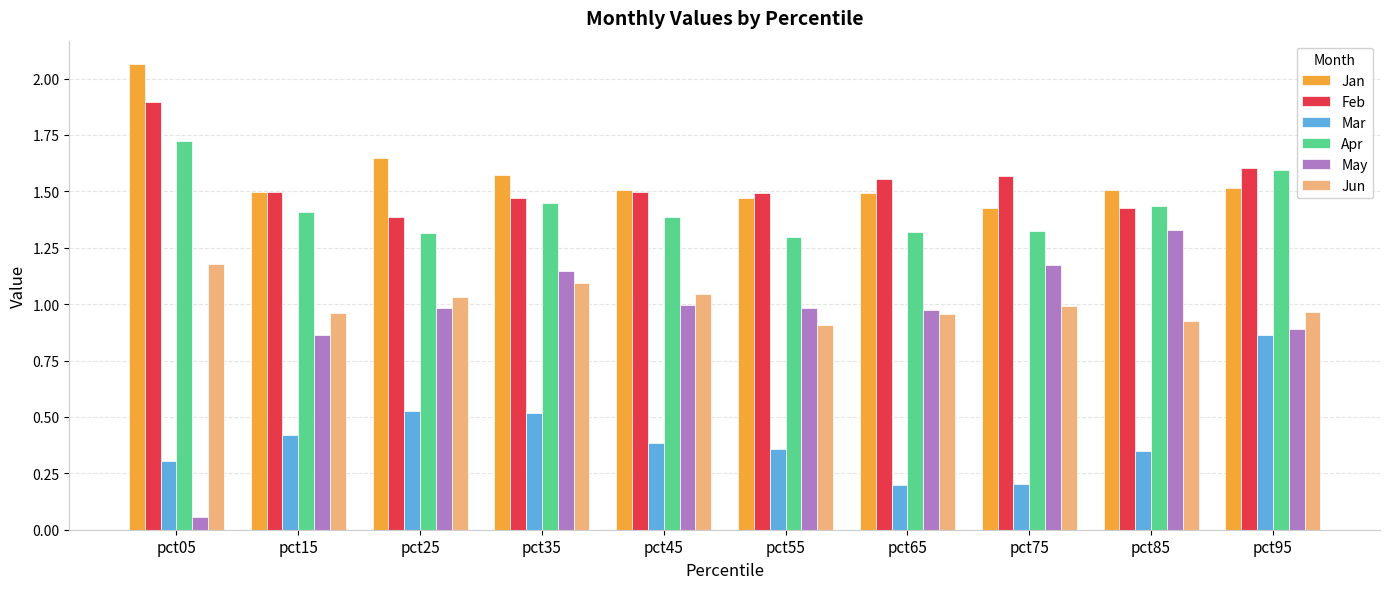

Which category has the lowest value in the Feb series?

pct25